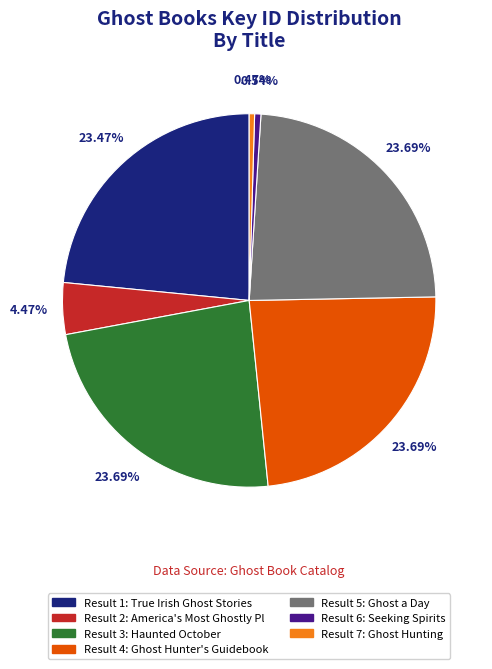

Does any single category account for the majority?

No